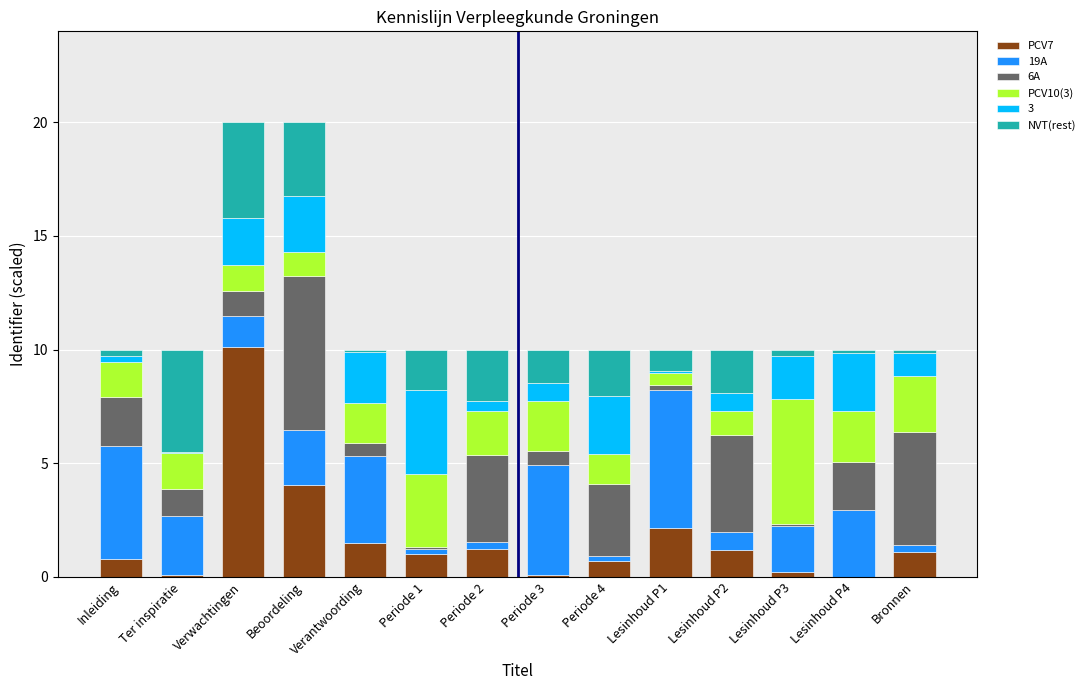

At which label is PCV7 closest to 5?

Beoordeling